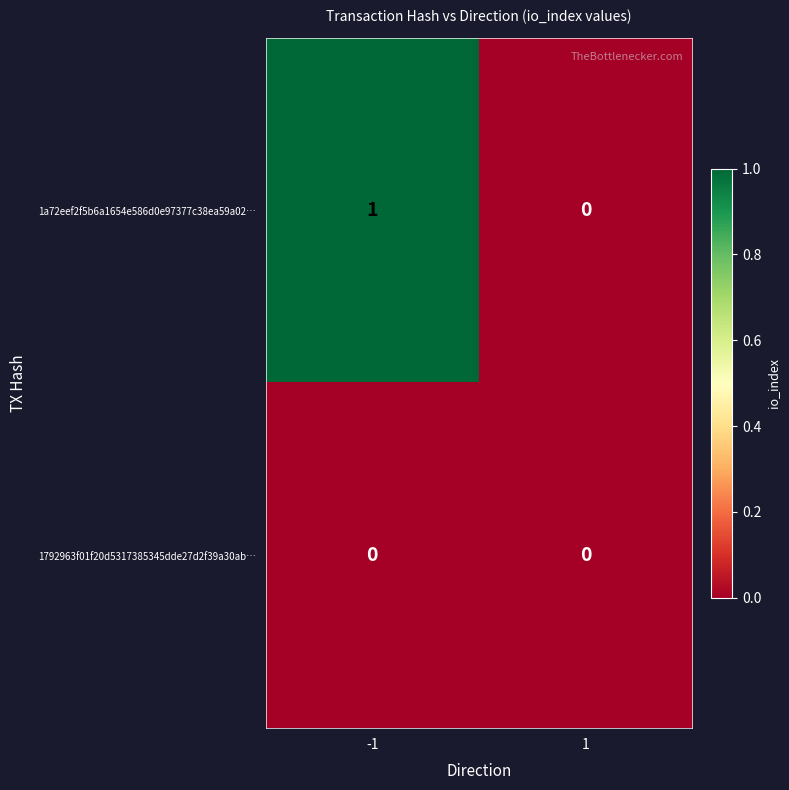

Is the value of 1792963f01f20d5317385345dde27d2f39a30ab… at -1 greater than the value of 1a72eef2f5b6a1654e586d0e97377c38ea59a02… at -1?

No